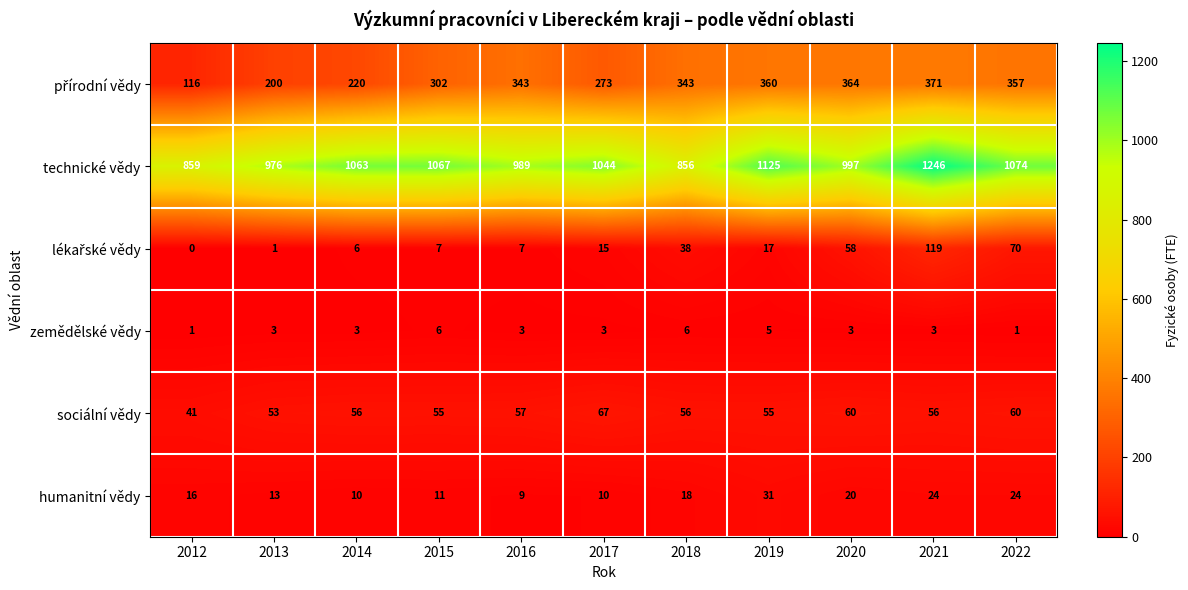

The technické vědy series shows 655 at 2019. True or false?

False